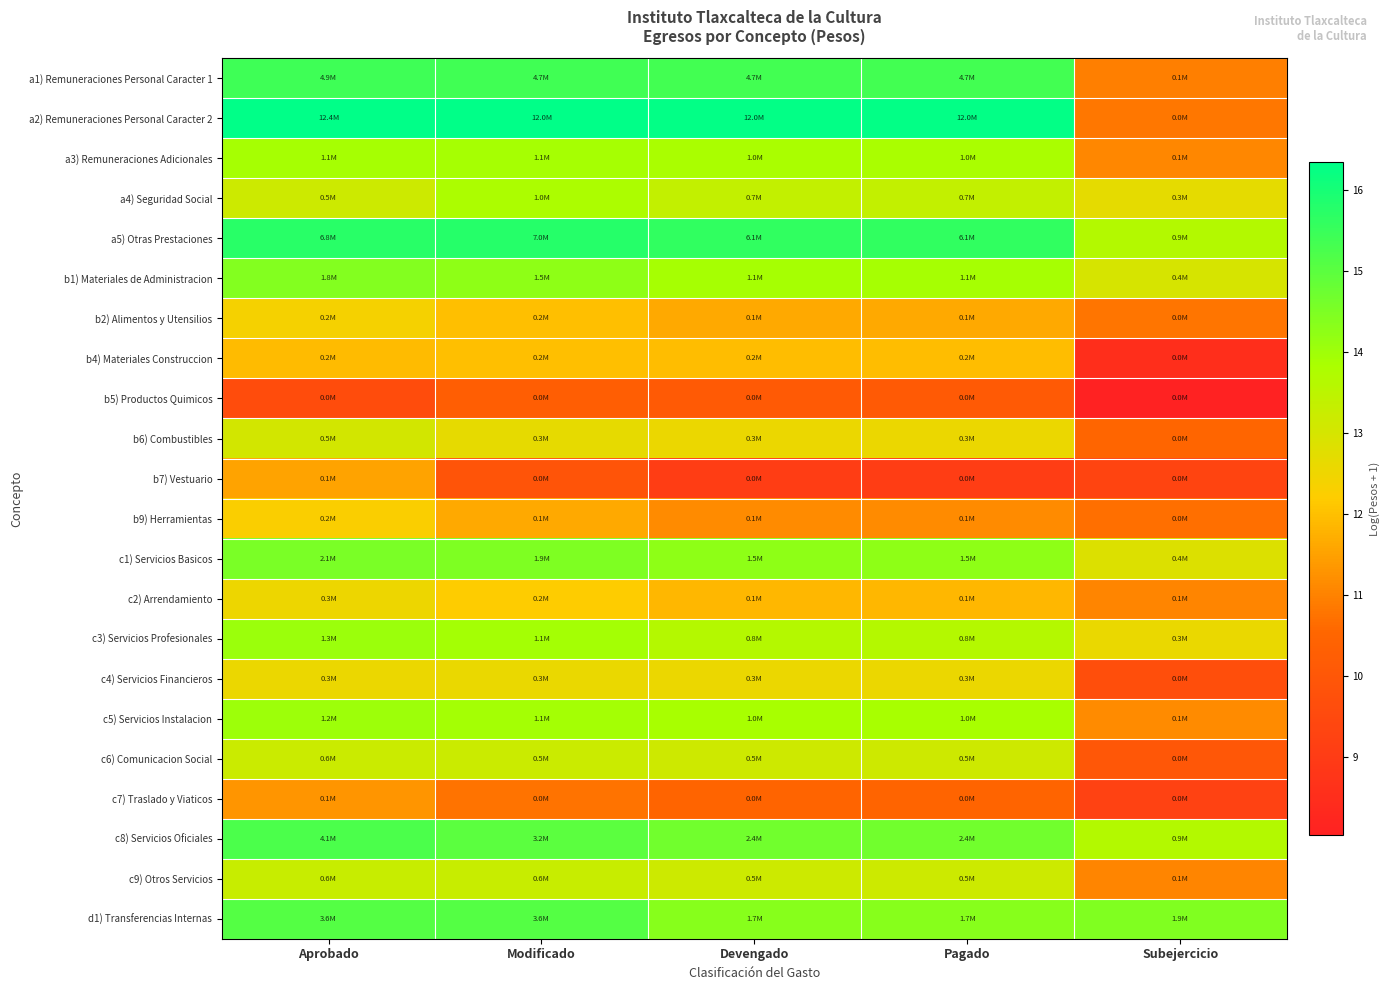

Which label corresponds to the largest value in the chart?

Aprobado